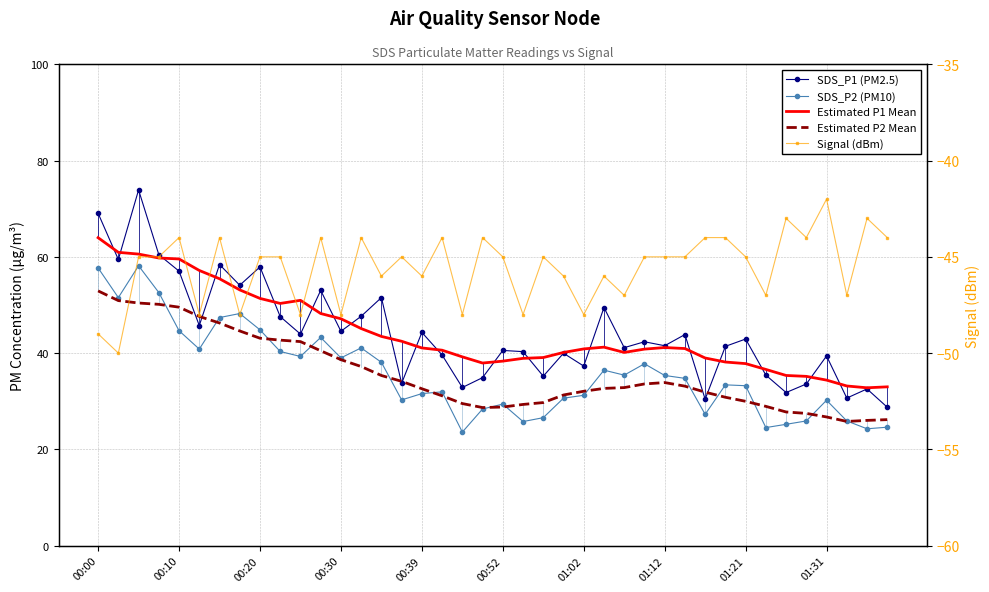

How many lines are shown in the chart?

5